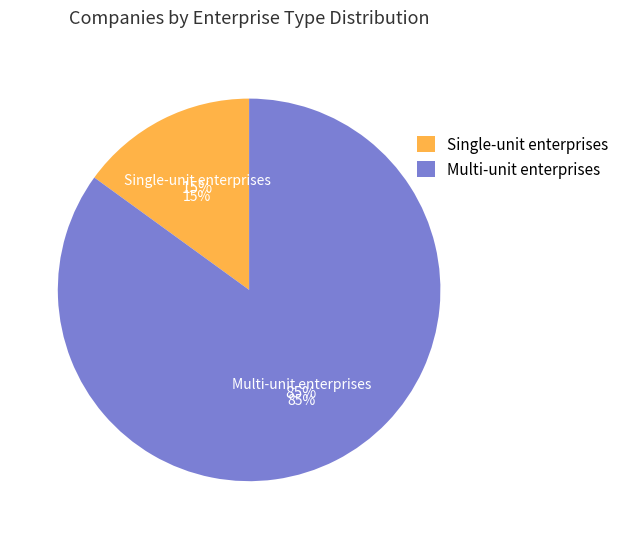

What percentage is the Single-unit enterprises slice, to the nearest percent?

15%